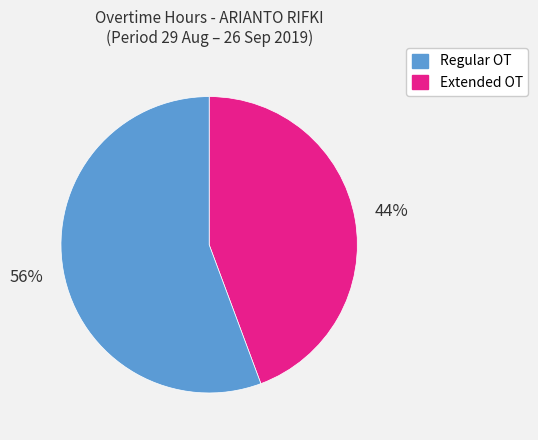

To the nearest percent, what is the average slice percentage?

50%